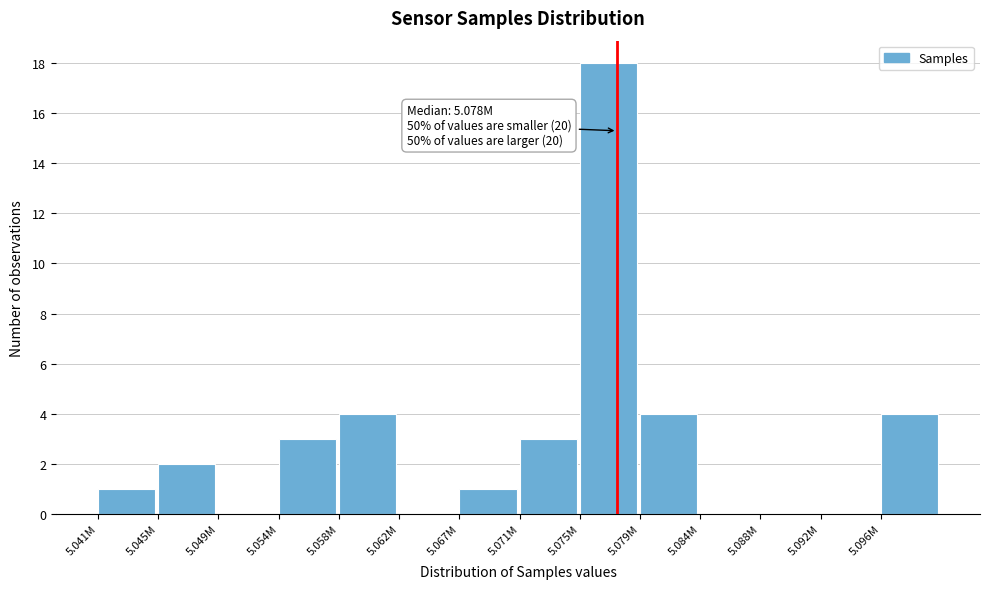

Reading left to right, list all the values displayed in this chart.

5.041M=1	5.045M=2	5.049M=0	5.054M=3	5.058M=4	5.062M=0	5.067M=1	5.071M=3	5.075M=18	5.079M=4	5.084M=0	5.088M=0	5.092M=0	5.096M=4